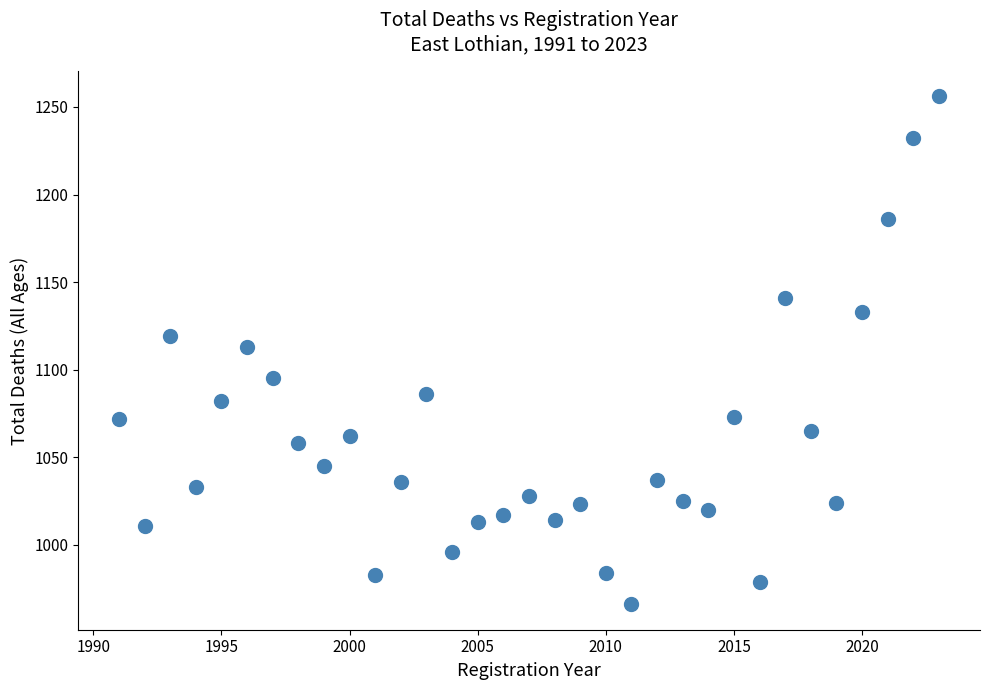

What is the range of X values (max minus min)?

32